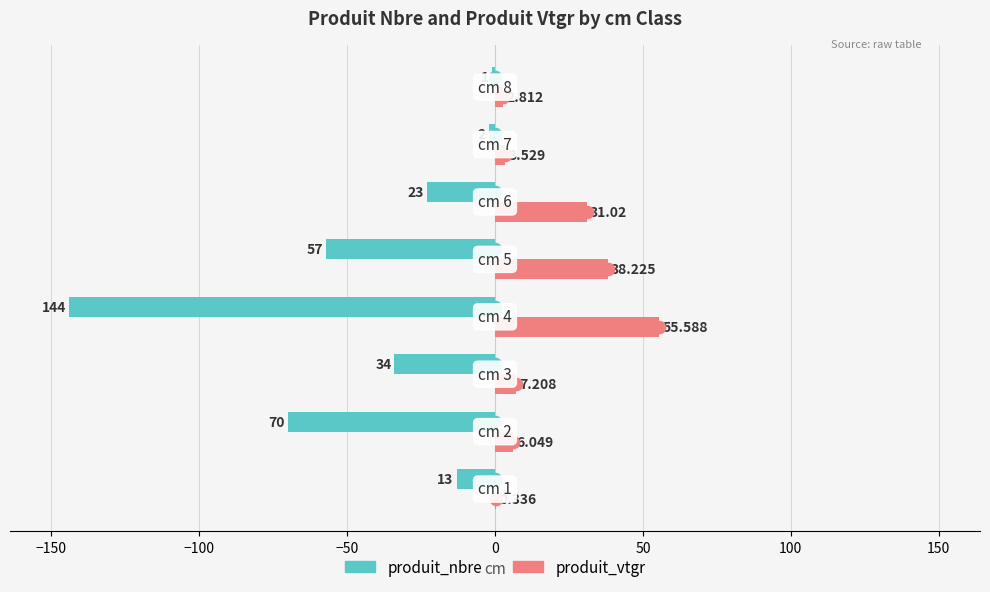

Count the number of categories in the chart.

8